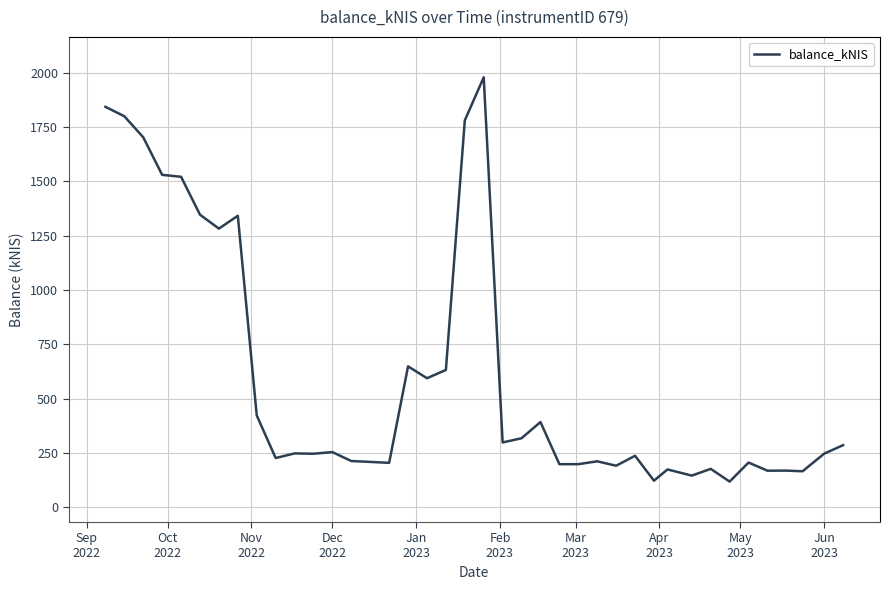

What is the greatest value displayed?

1978.7